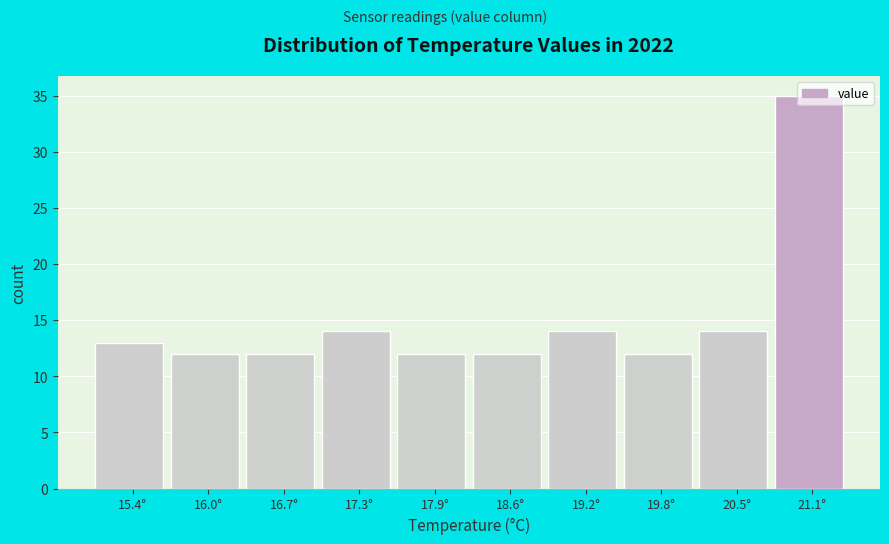

Reading left to right, transcribe this chart: for each bar, give the range it covers on the x-axis and its height. Neither the bar edges nor the heights are printed on the chart, so give them approximately, as read against the axes.

15.10 to 15.73: 13
15.73 to 16.36: 12
16.36 to 16.99: 12
16.99 to 17.62: 14
17.62 to 18.25: 12
18.25 to 18.88: 12
18.88 to 19.51: 14
19.51 to 20.14: 12
20.14 to 20.77: 14
20.77 to 21.40: 35